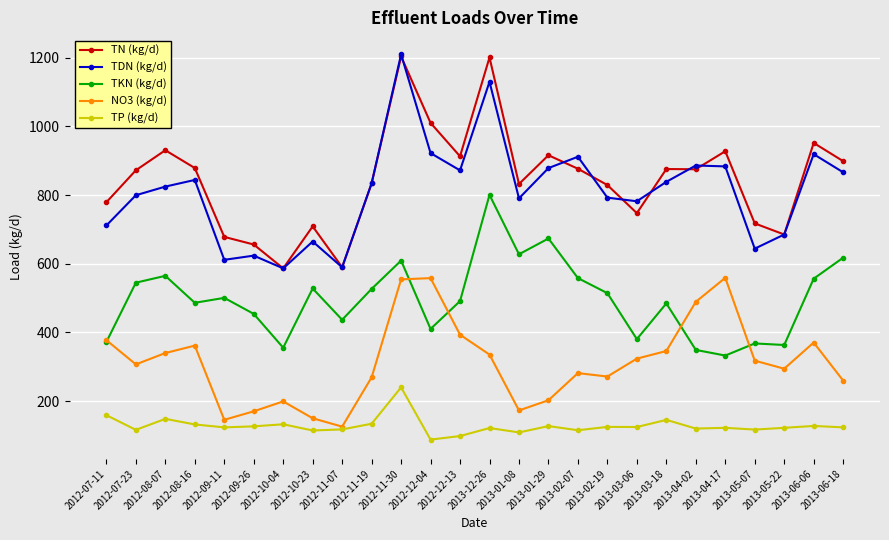

True or false: TP (kg/d) and TDN (kg/d) cross at least once.

False